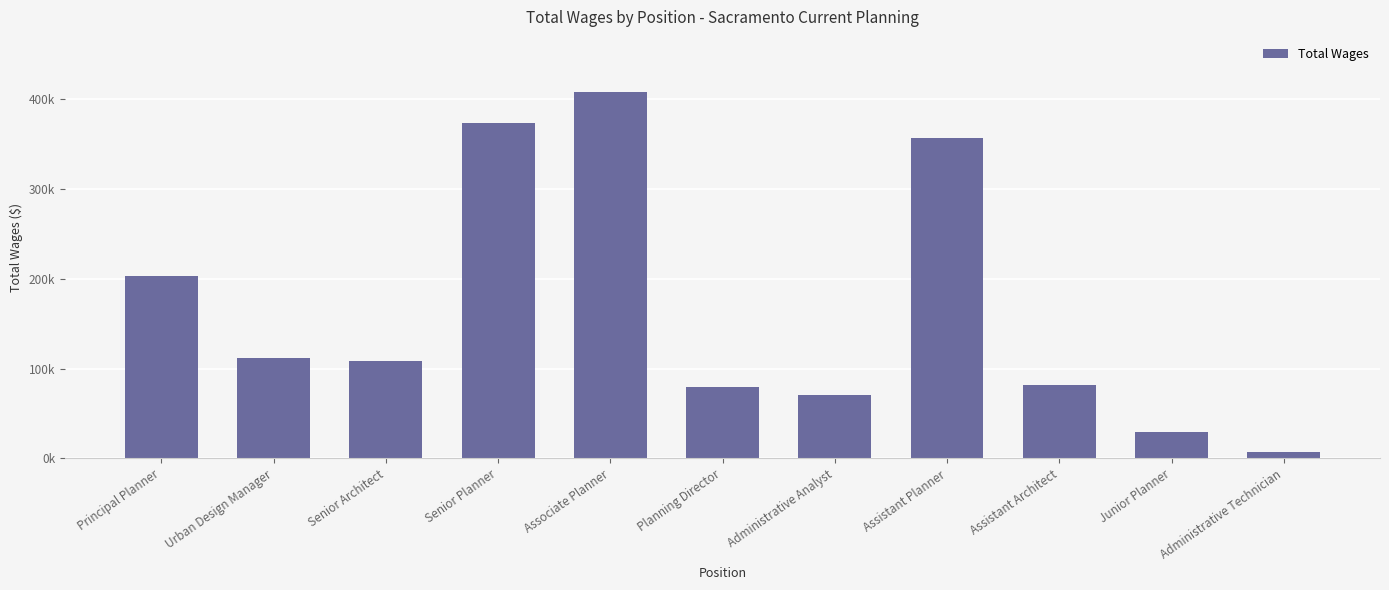

Are the bars horizontal?

No